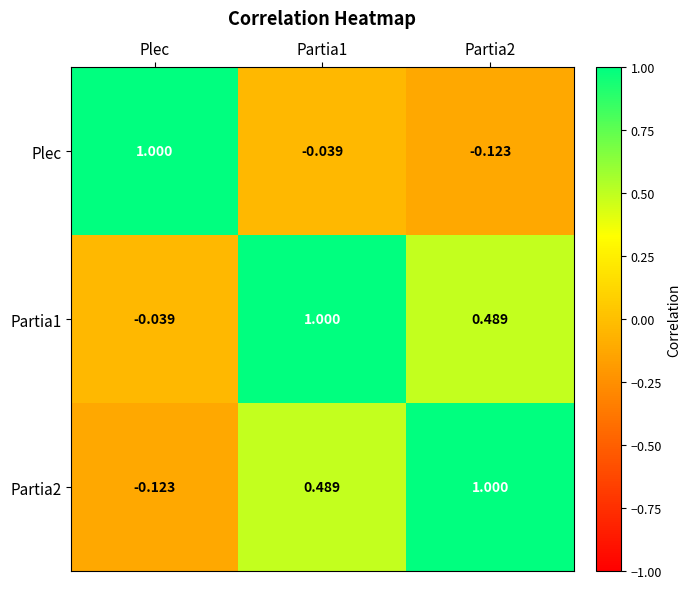

Which category has the lowest value in the Partia1 series?

Plec